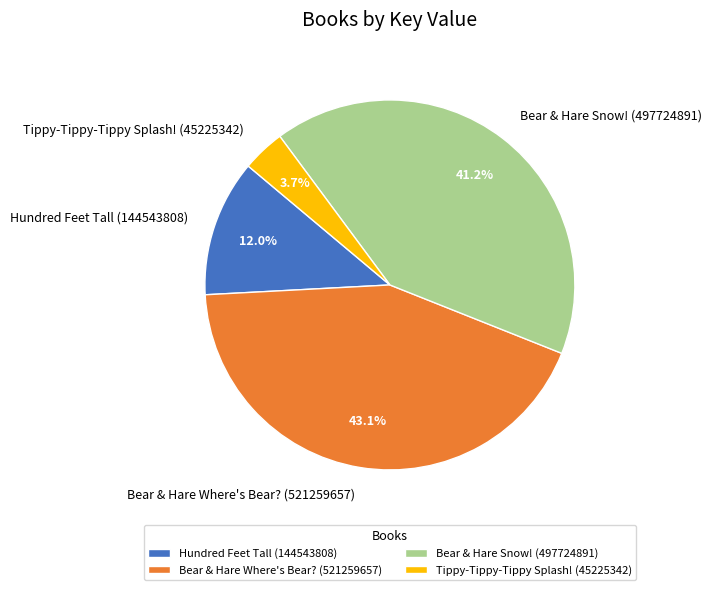

To the nearest percent, what is the average slice percentage?

25%